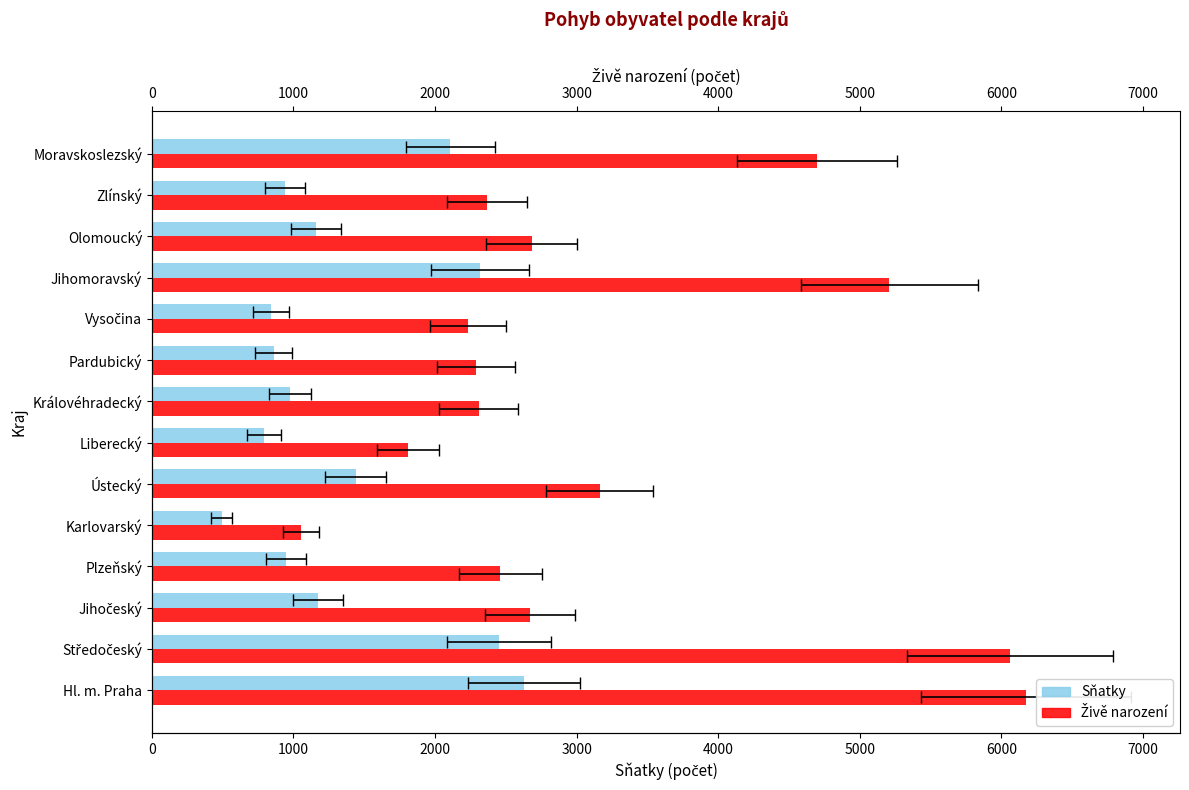

Which series has the widest spread of values?

Živě narození